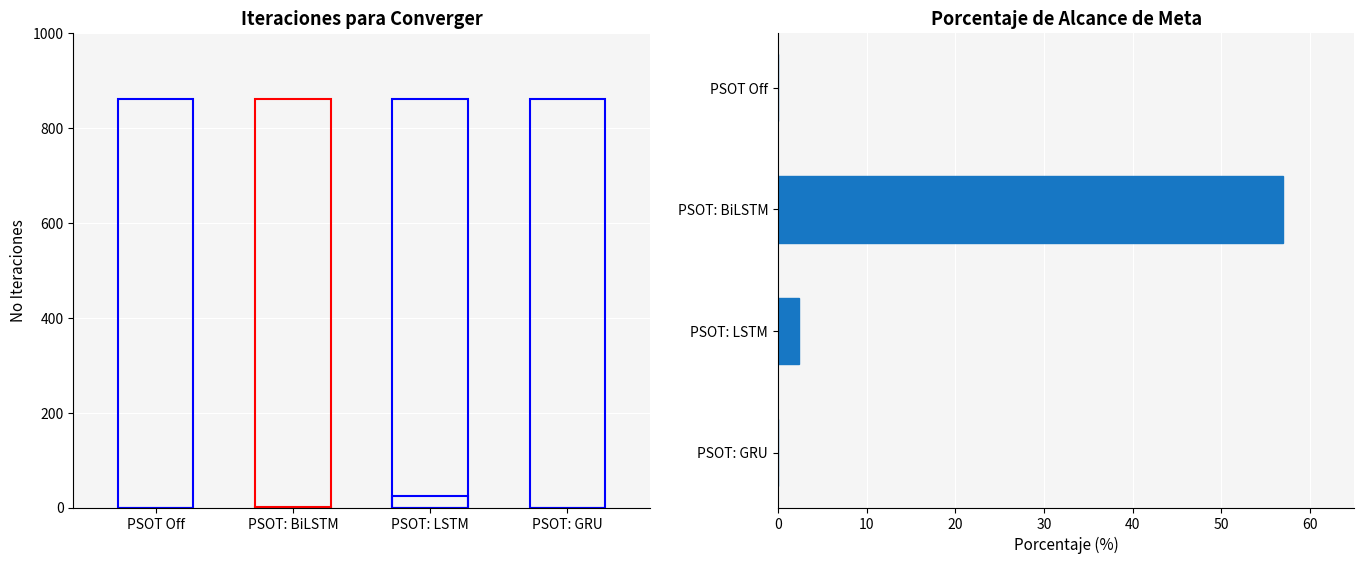

What is the maximum value shown in the chart?

57.0